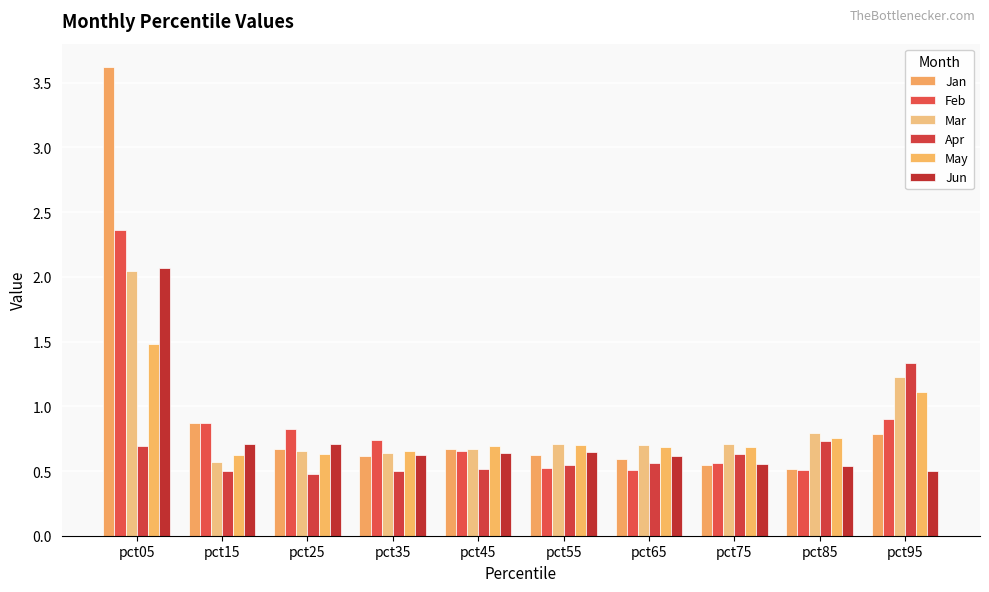

What is the value of the Jun bar at the 10th from the left?

0.5